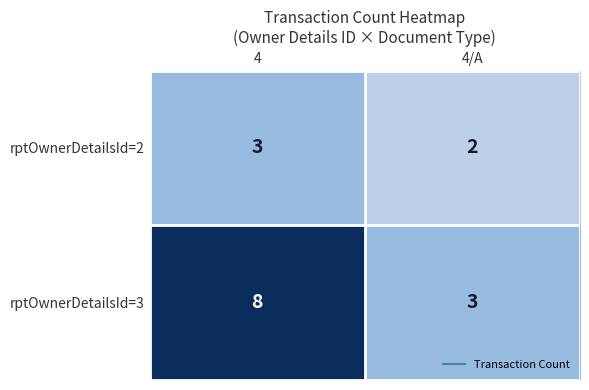

Rank the series by their average value, from lowest to highest.

rptOwnerDetailsId=2, rptOwnerDetailsId=3